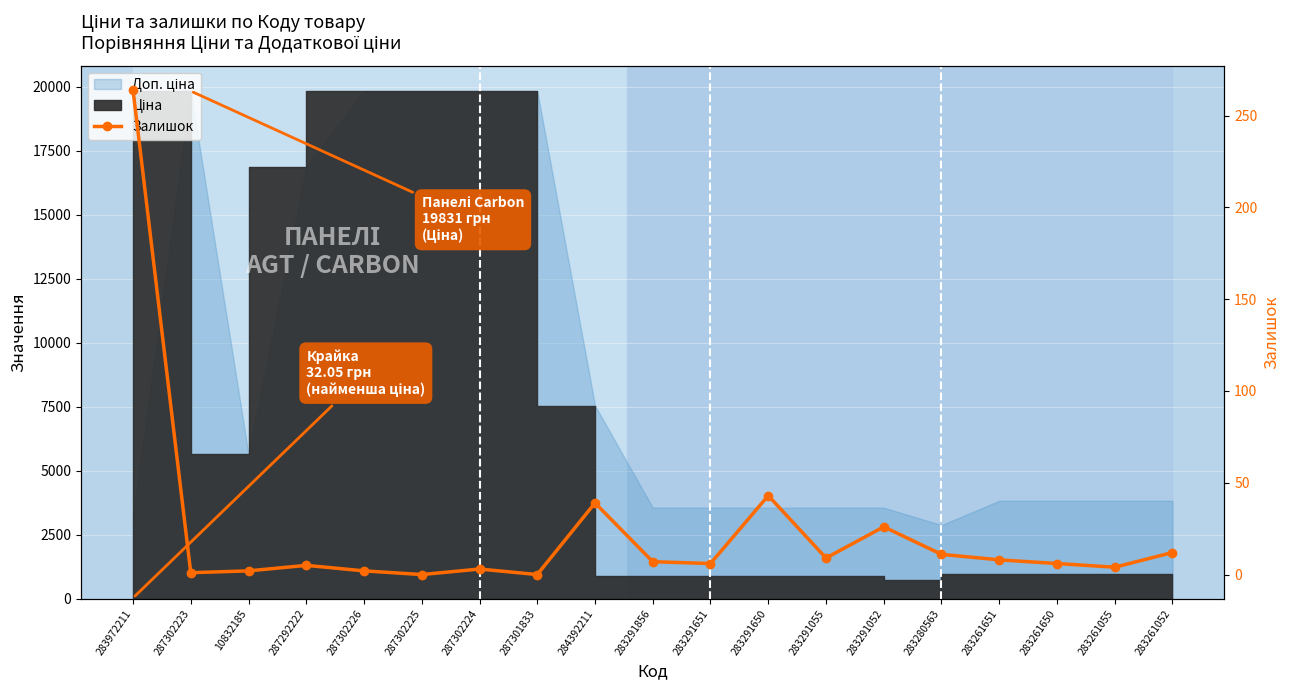

Reading left to right, transcribe all the data shown in this chart.

264	1	2	5	2	0	3	0	39	7	6	43	9	26	11	8	6	4	12